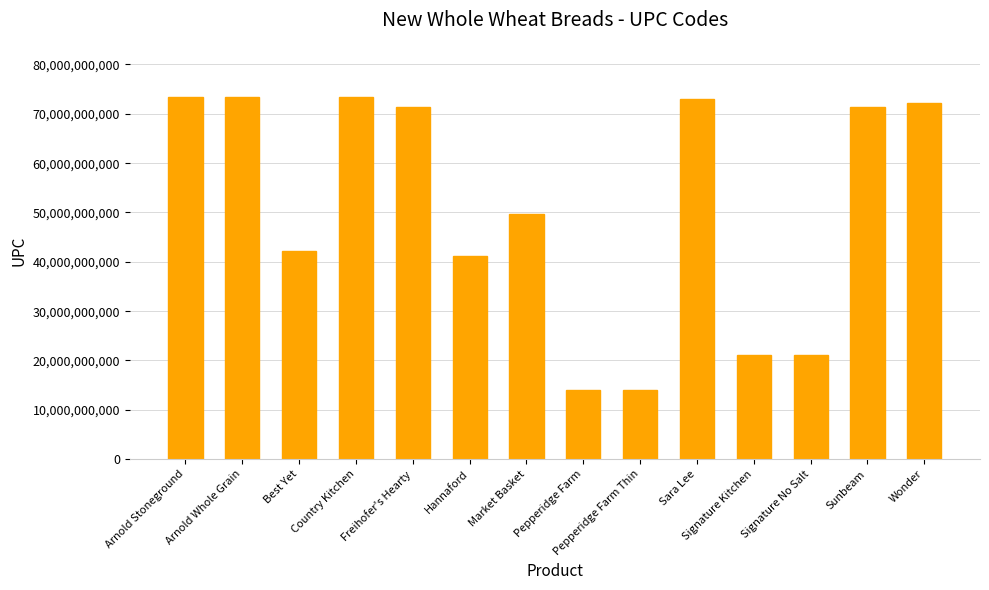

What is the value of the 1st bar from the left?

73410022504